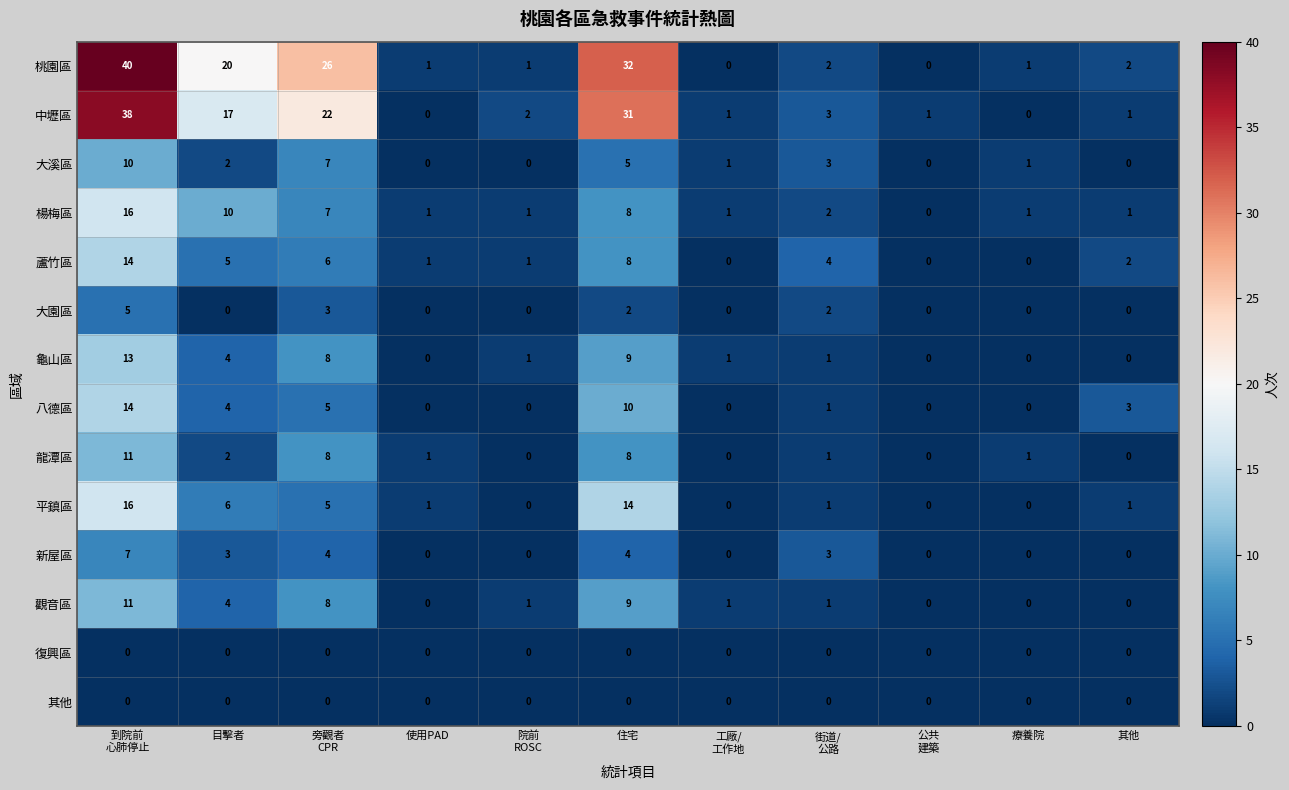

How many series are shown in this chart?

14